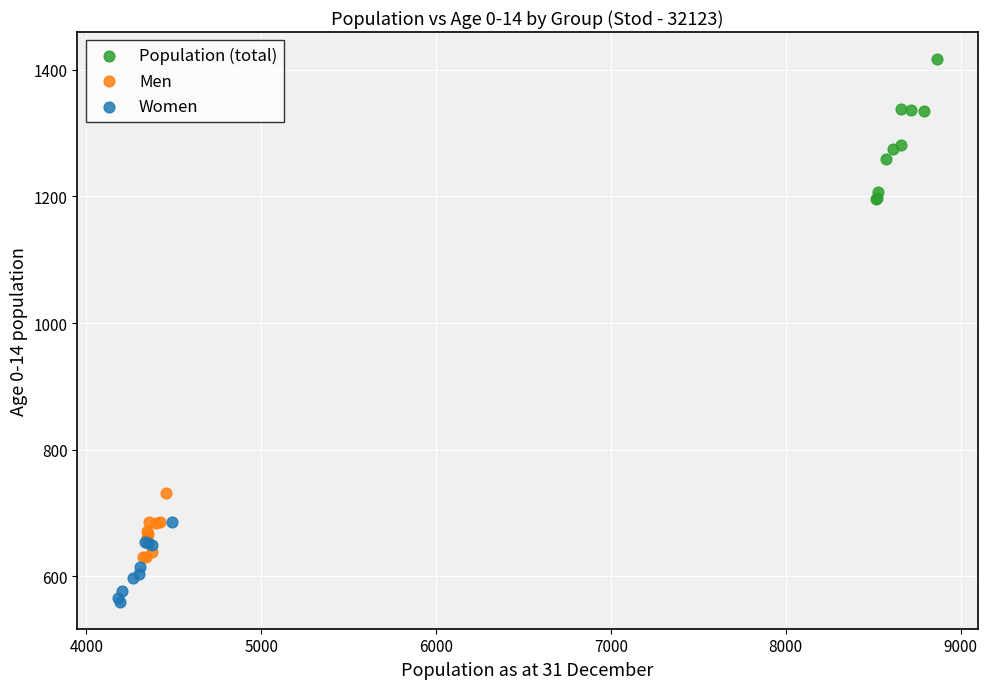

Which series contains the lowest Y value?

Women